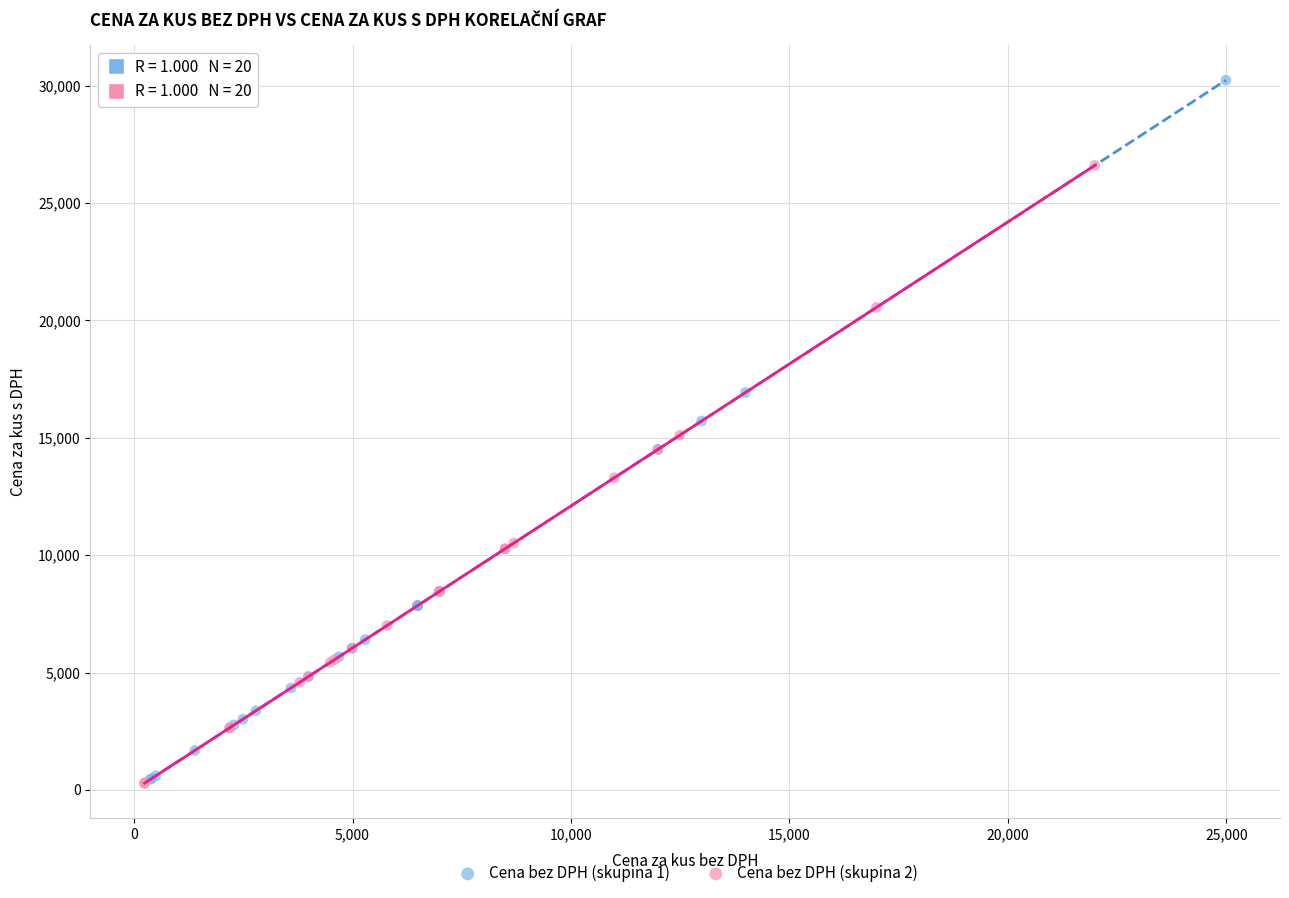

Which series has the widest spread of Y values?

Cena bez DPH (skupina 1)